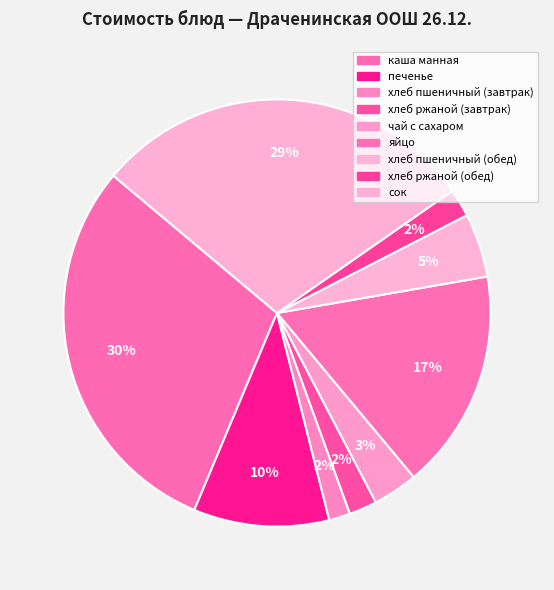

How many slices are in this pie chart?

9